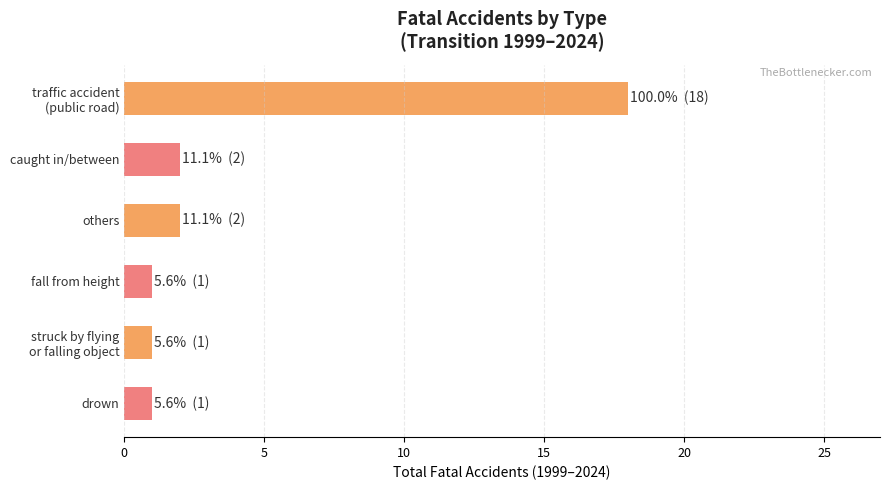

Reading top to bottom, list all the values displayed in this chart.

18	2	2	1	1	1